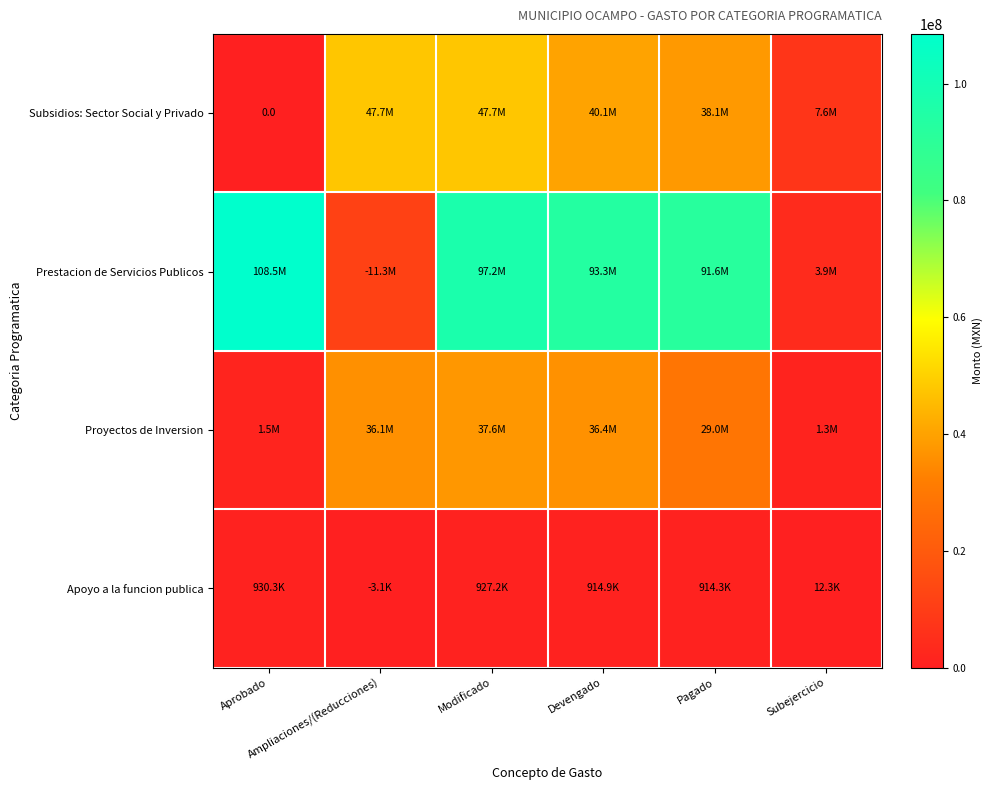

The Proyectos de Inversion series shows 1521167.9 at Aprobado. True or false?

True